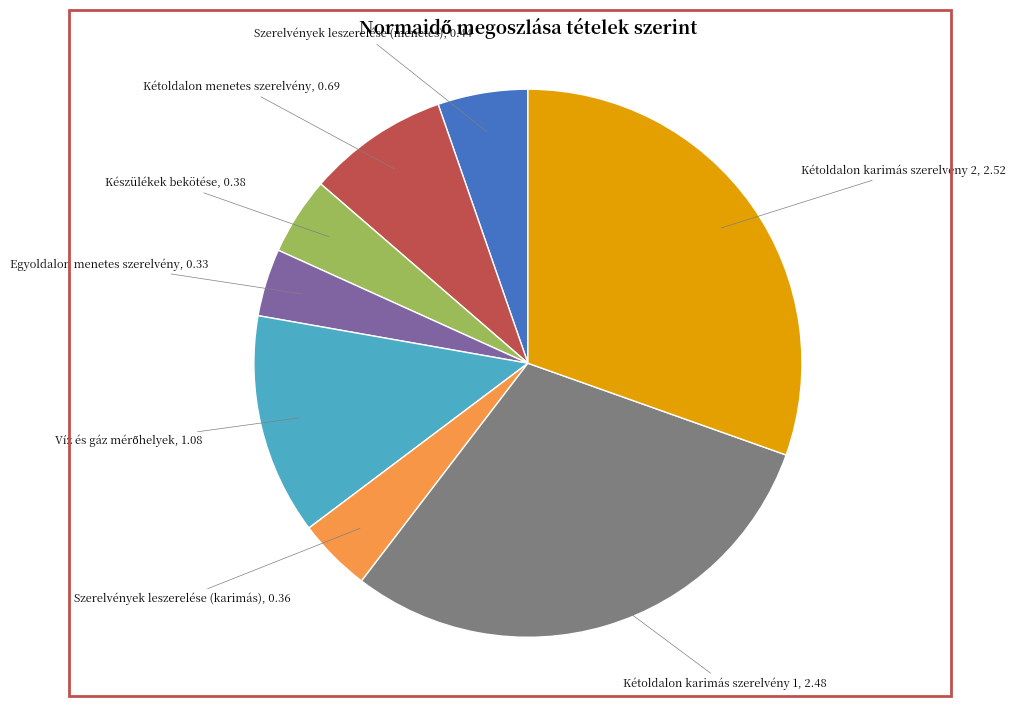

Does any single category account for the majority?

No